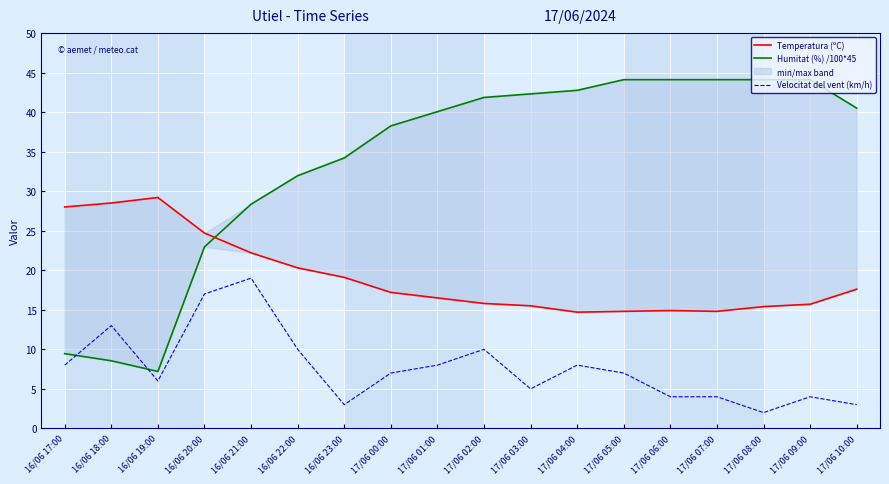

What is the value of the Humitat (%) /100*45 point at the 12th from the left?

42.8